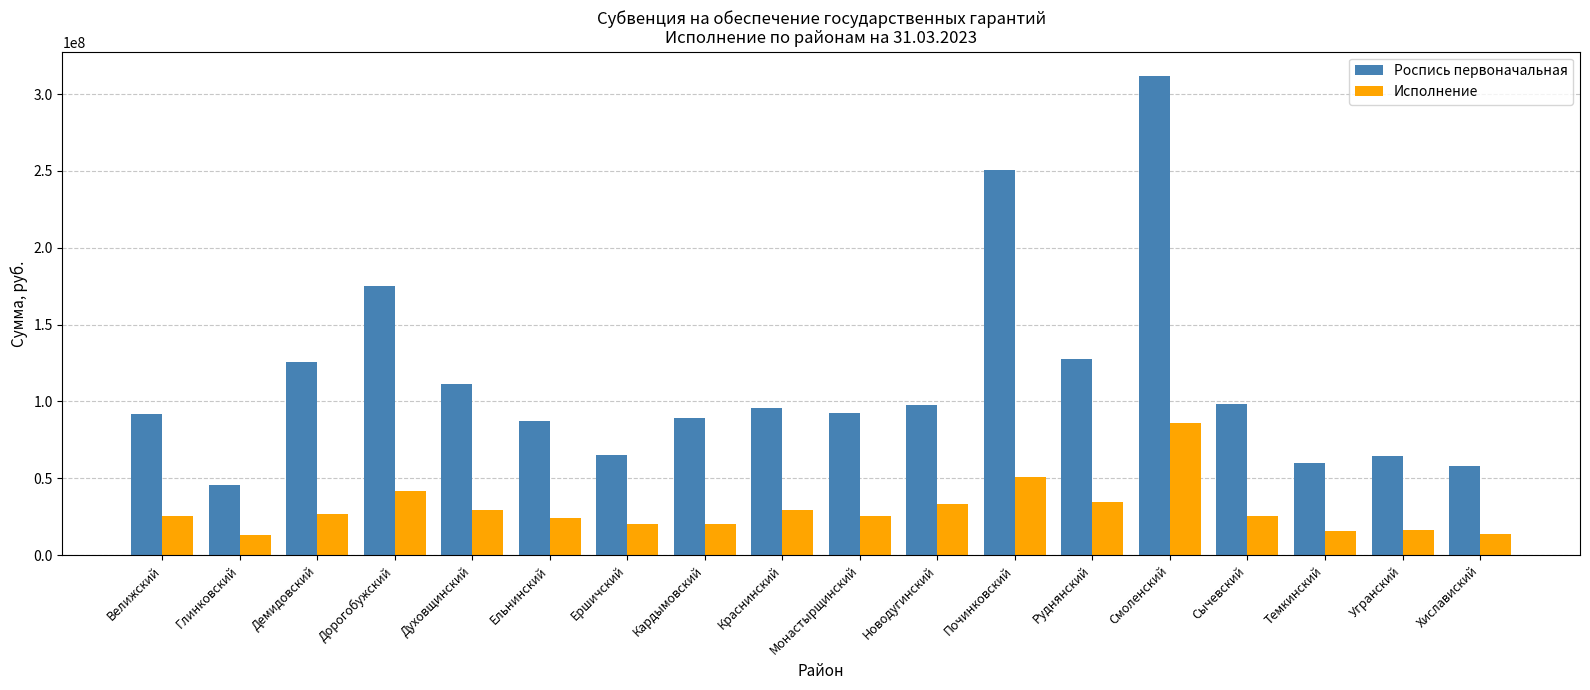

What is the spread (max minus min) of values at Кардымовский?

68401100